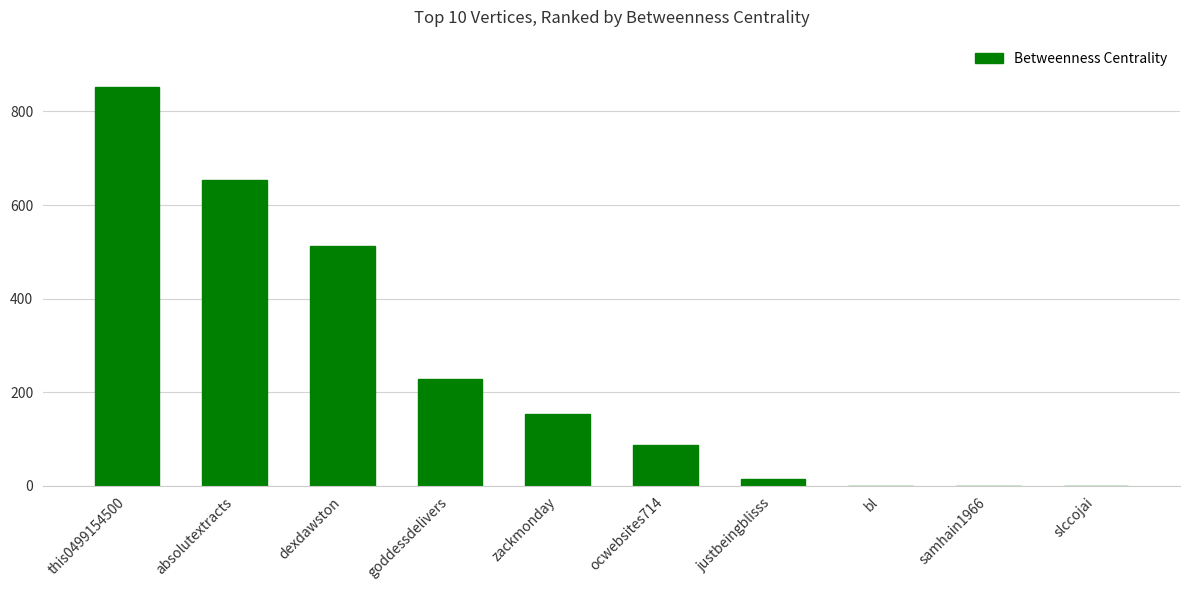

True or false: the data shows 0.0 at slccojai.

True